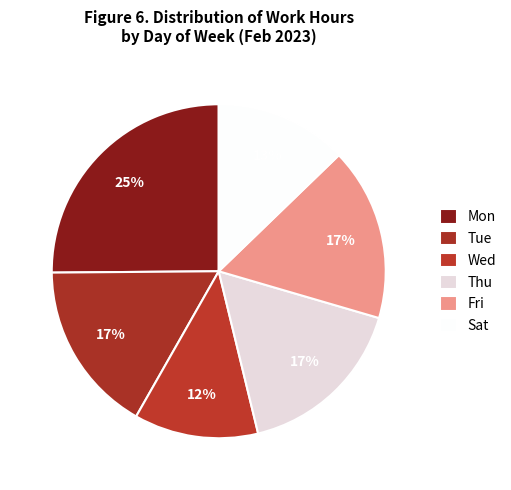

How many segments does this pie chart have?

6